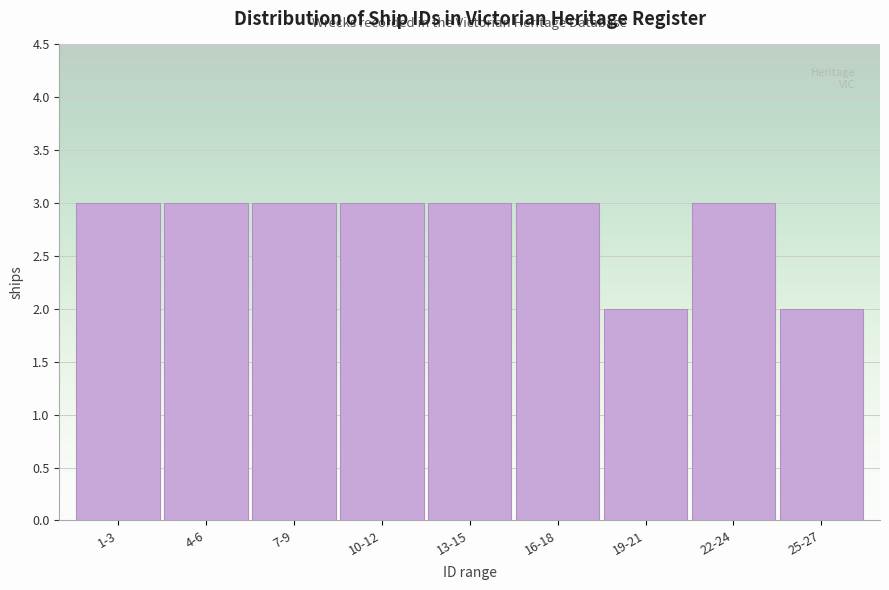

Reading left to right, what are all the values shown in this chart?

1-3=3	4-6=3	7-9=3	10-12=3	13-15=3	16-18=3	19-21=2	22-24=3	25-27=2